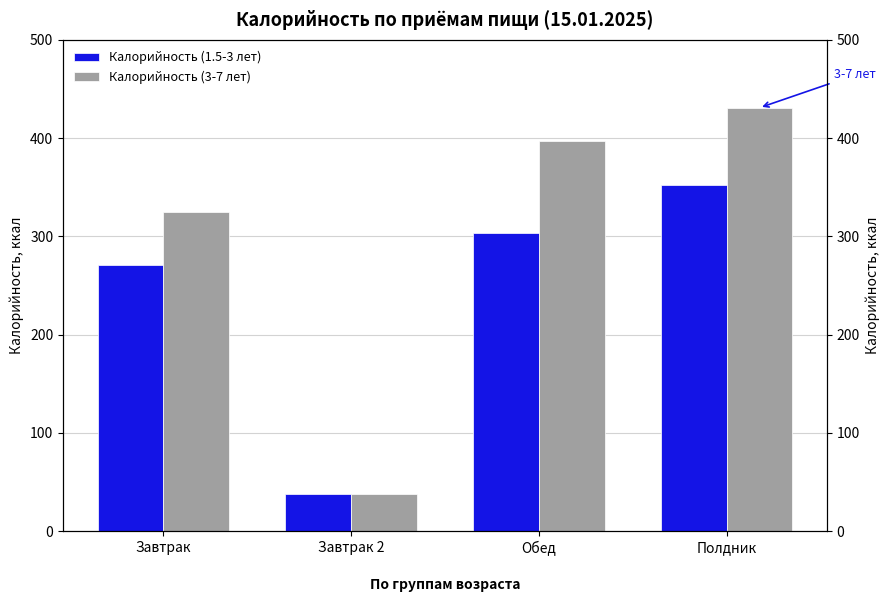

Which series has the largest total across all categories?

Калорийность (3-7 лет)